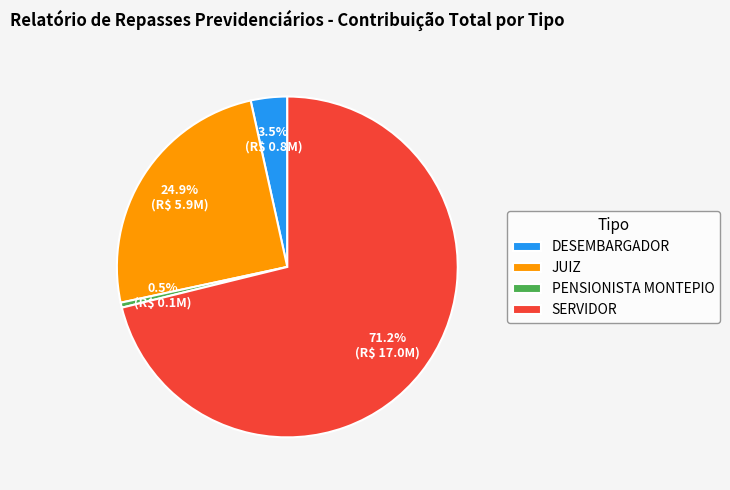

What is the smallest slice in the pie chart?

PENSIONISTA MONTEPIO